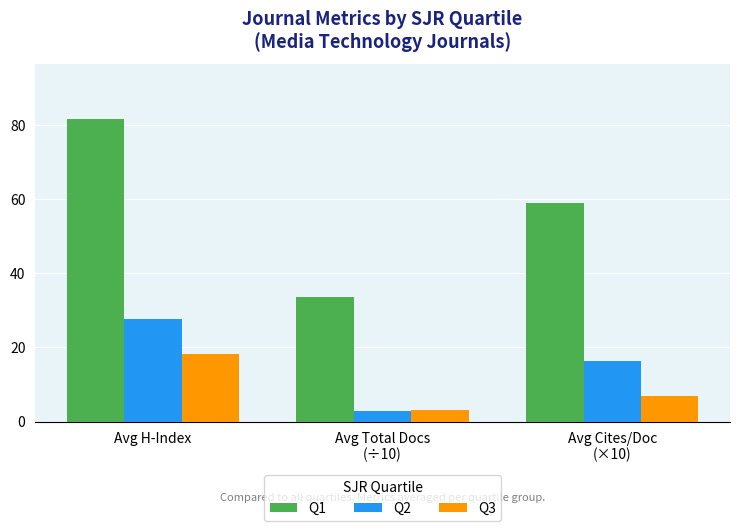

How many groups of bars are there?

3